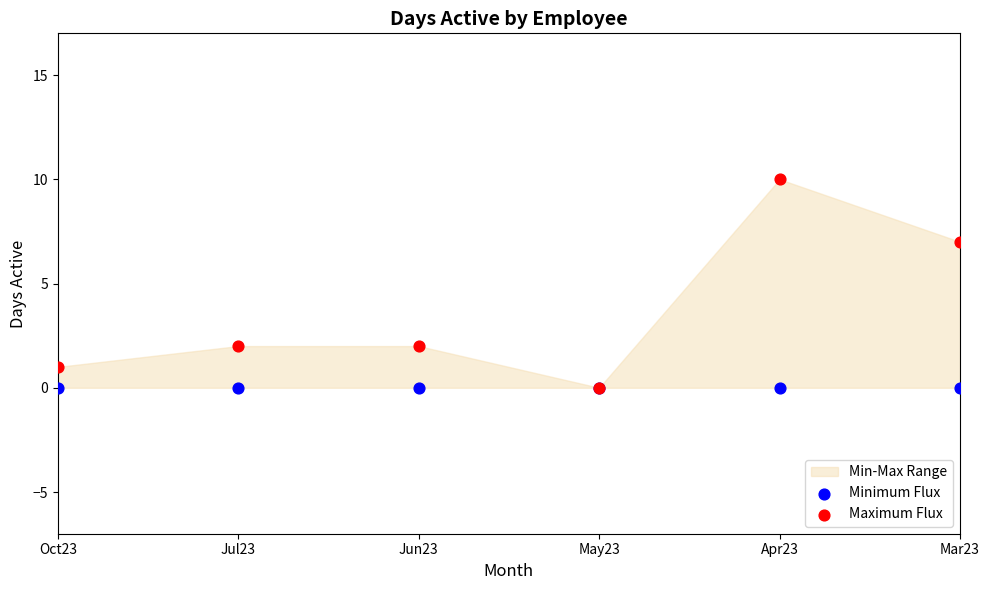

Across all series, what Y value is closest to 5?

7